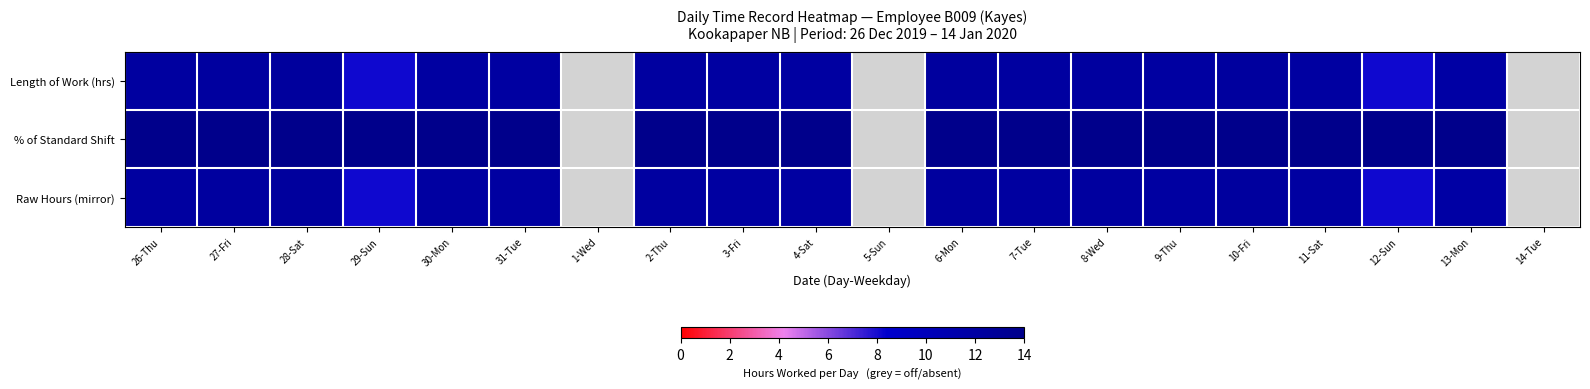

Between 30-Mon and 6-Mon, which is larger?

6-Mon